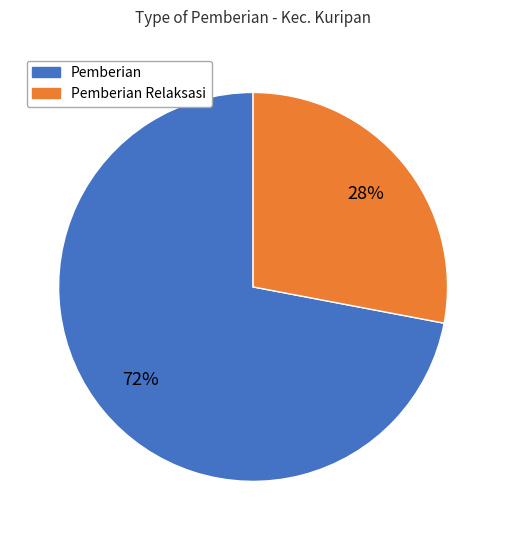

Is there a majority slice in this chart?

Yes